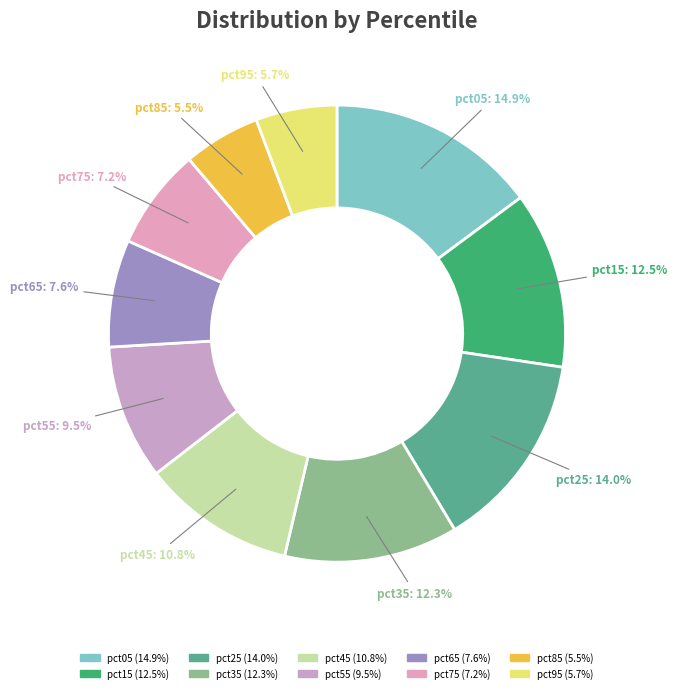

To the nearest percent, what portion does pct05 represent?

15%